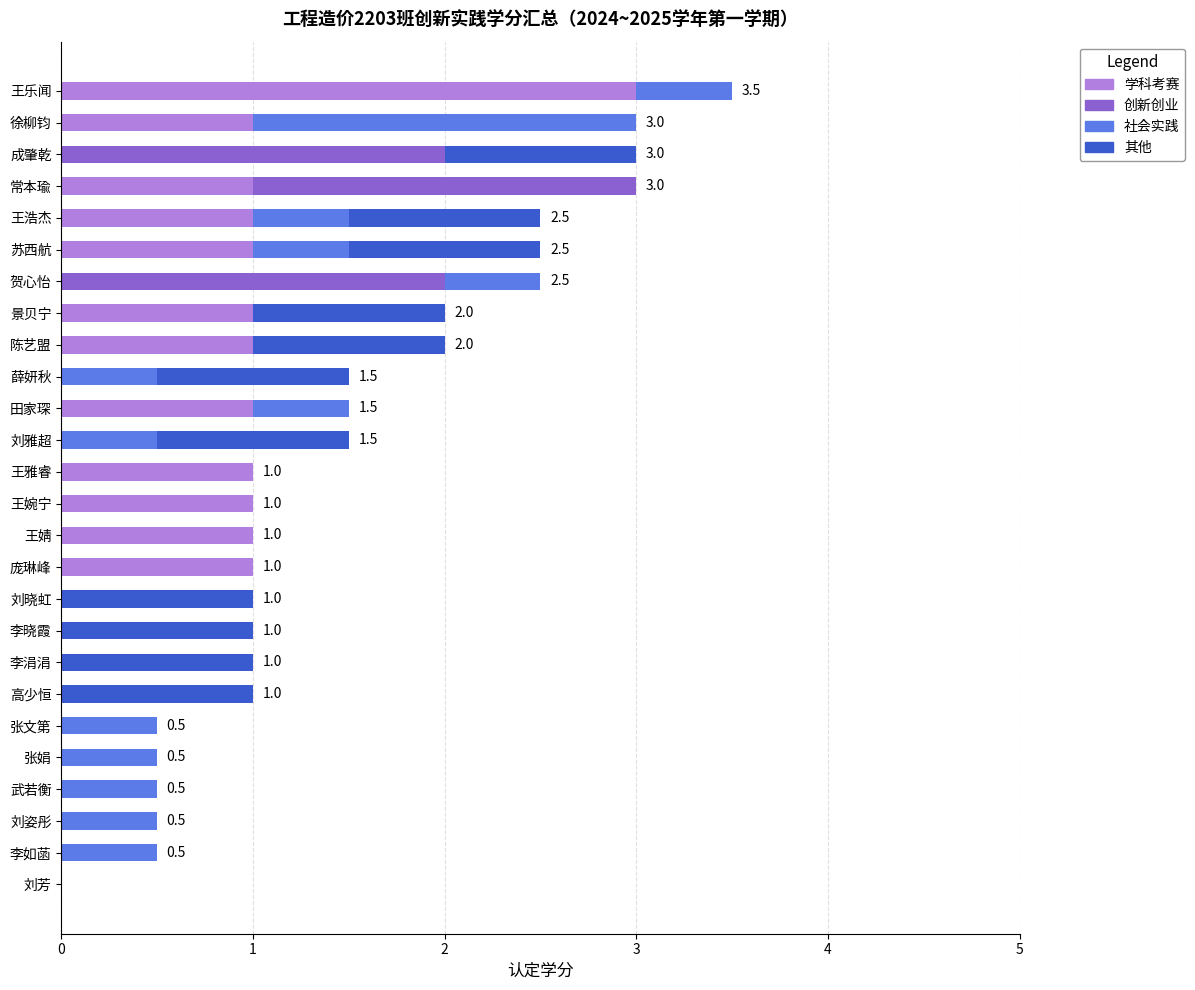

True or false: 学科考赛 has a value of 0.0 at 李如菡.

True